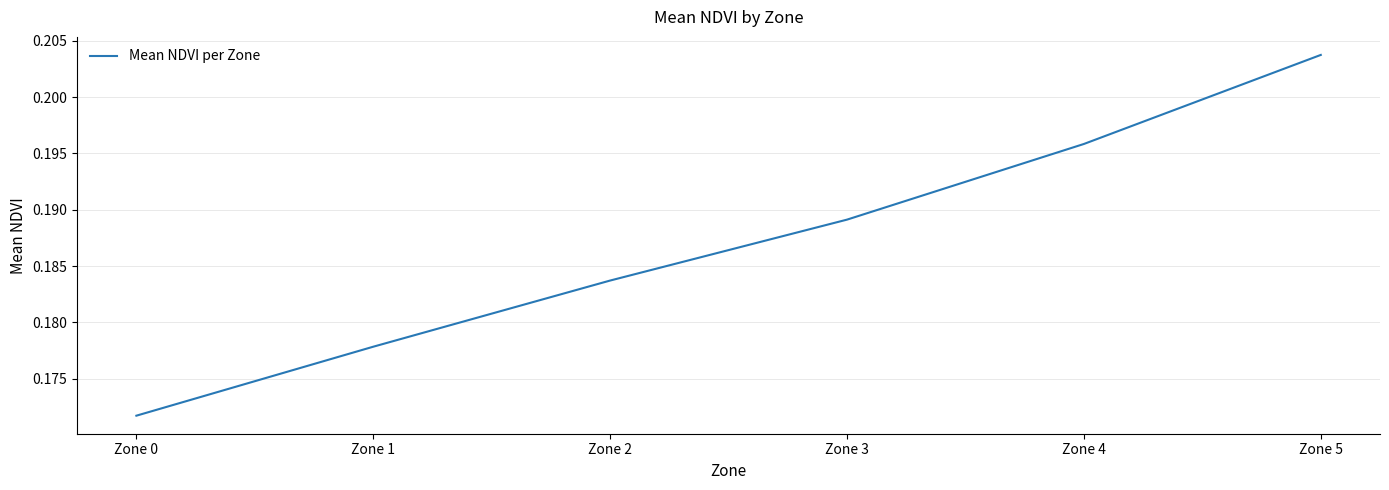

Between Zone 1 and Zone 3, which is larger?

Zone 3